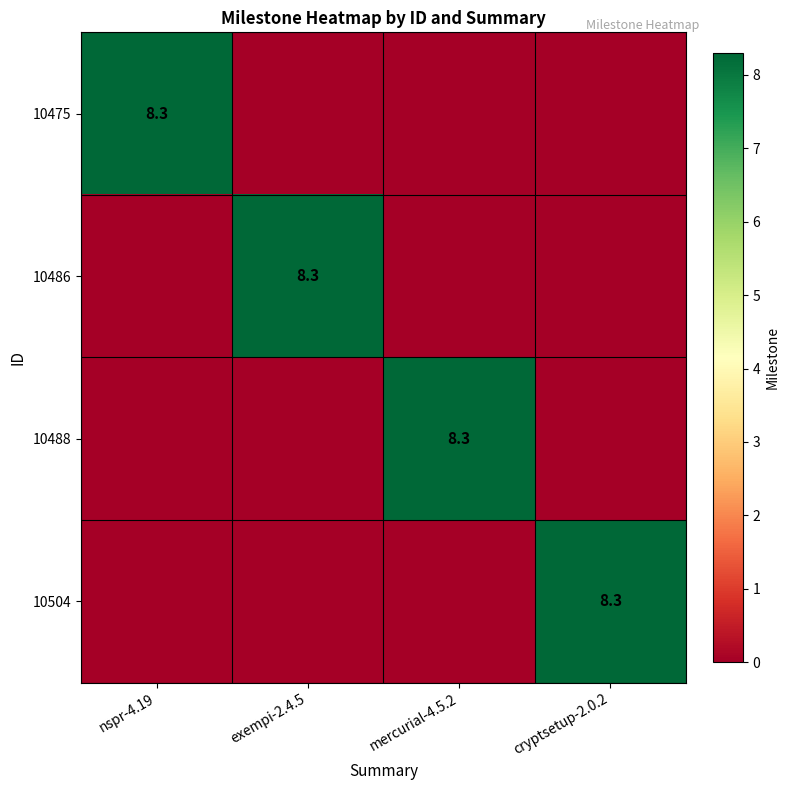

The 10504 series shows 11.5 at cryptsetup-2.0.2. True or false?

False